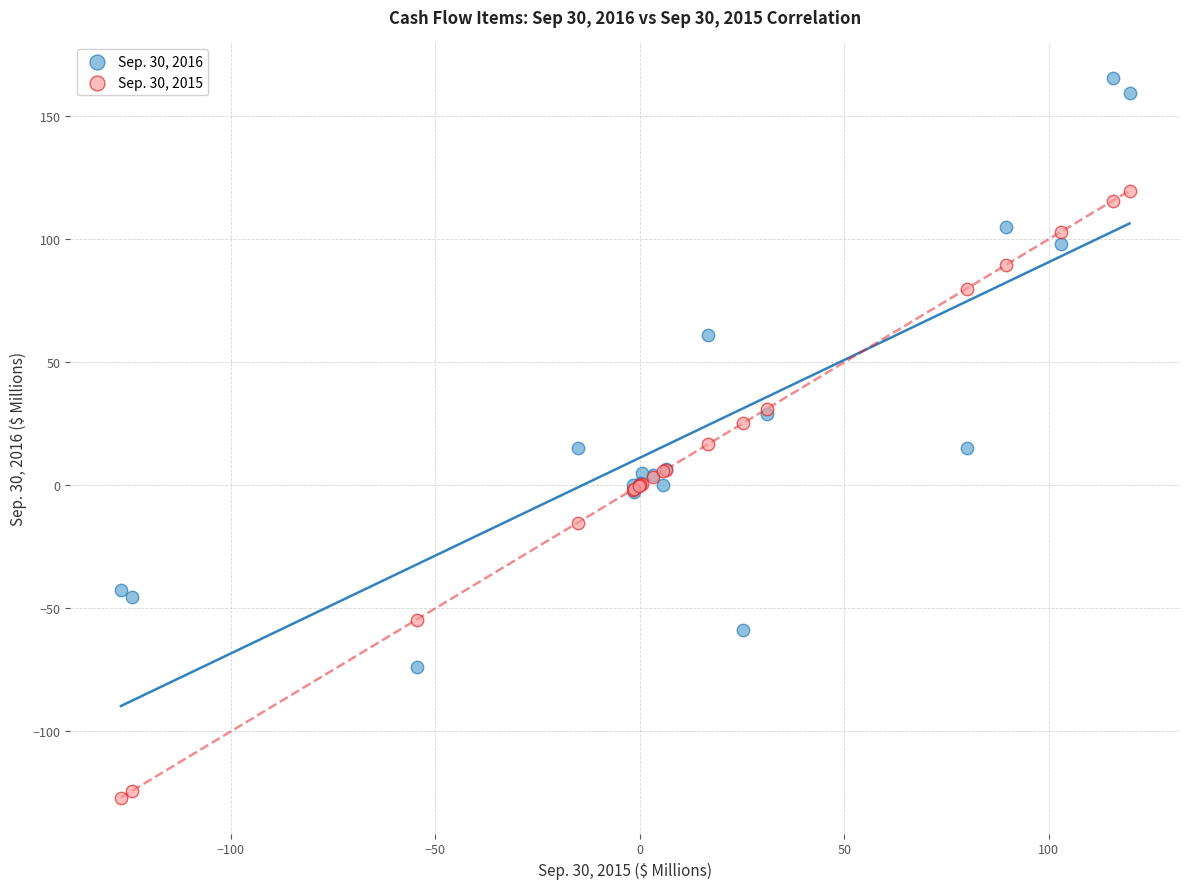

What is the X range (max minus min) for the scatter plot?

246.7